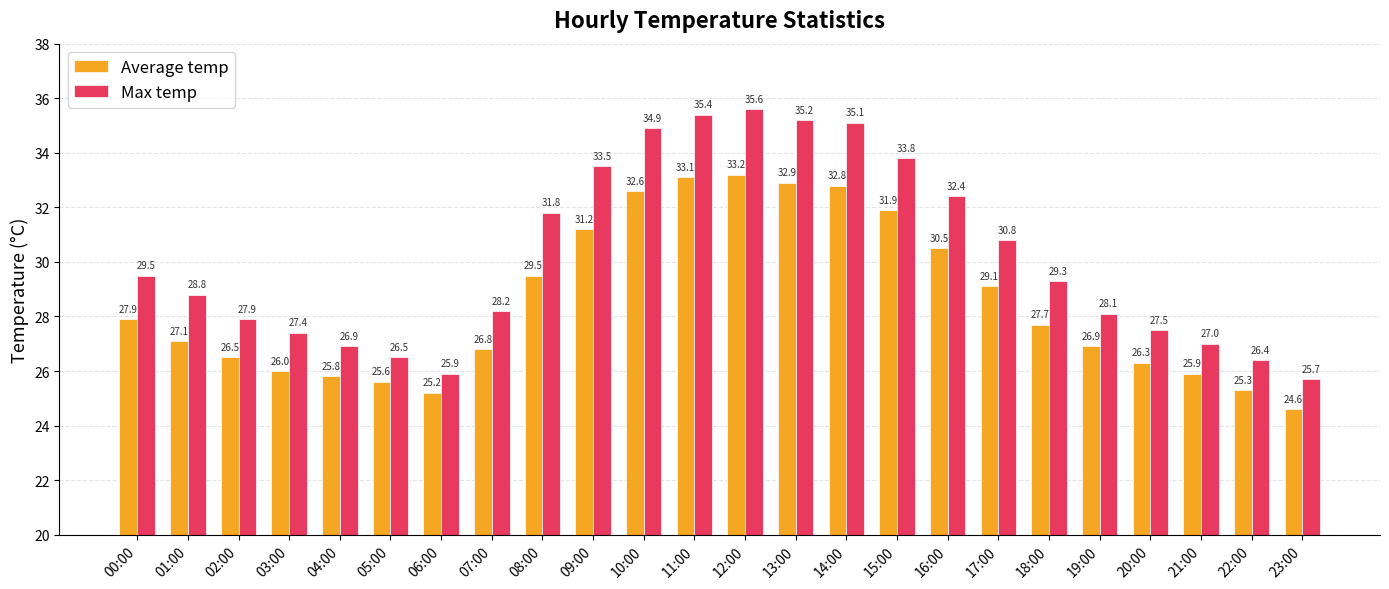

What are all the series names shown in the legend?

Average temp, Max temp